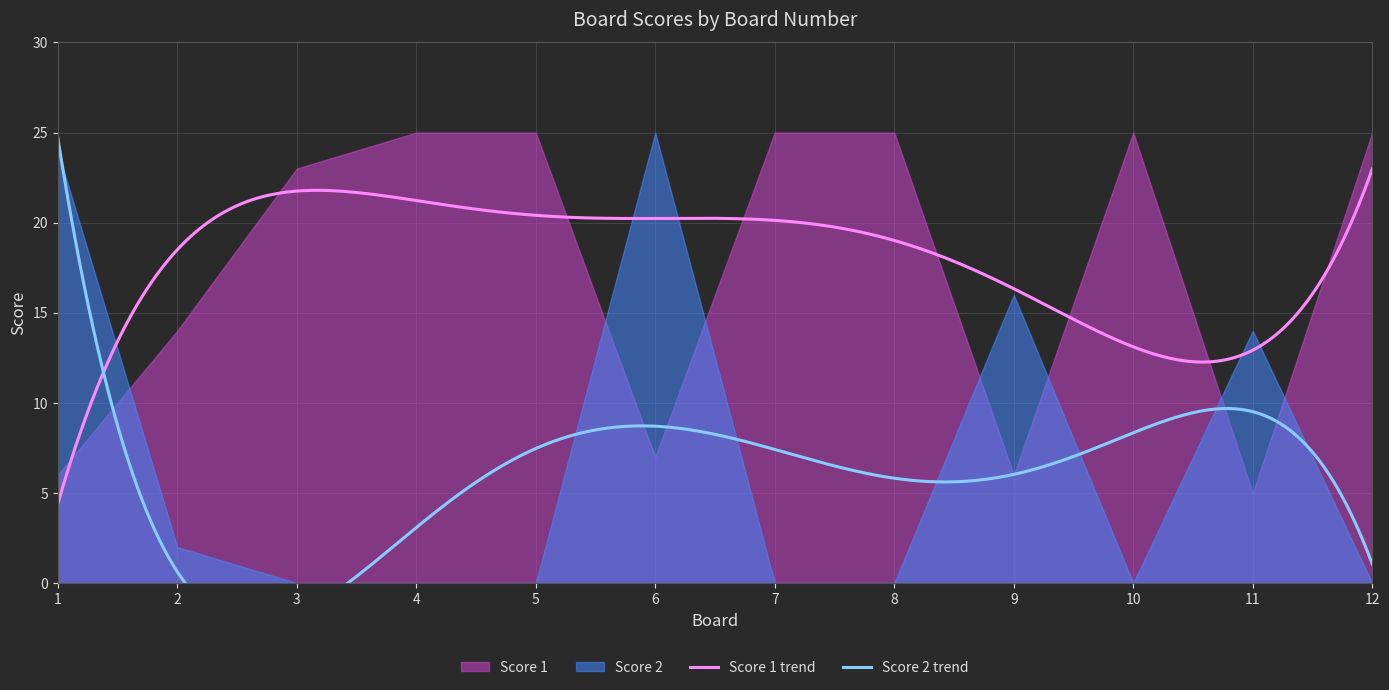

What is the lowest value of the Score 1 trend series?

4.4